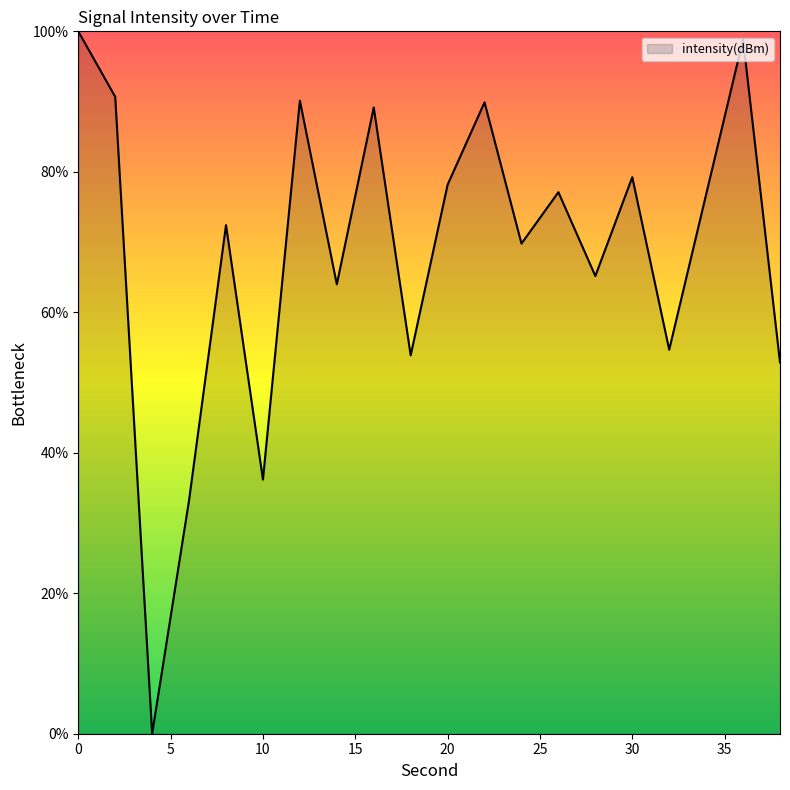

How many lines are shown in the chart?

1